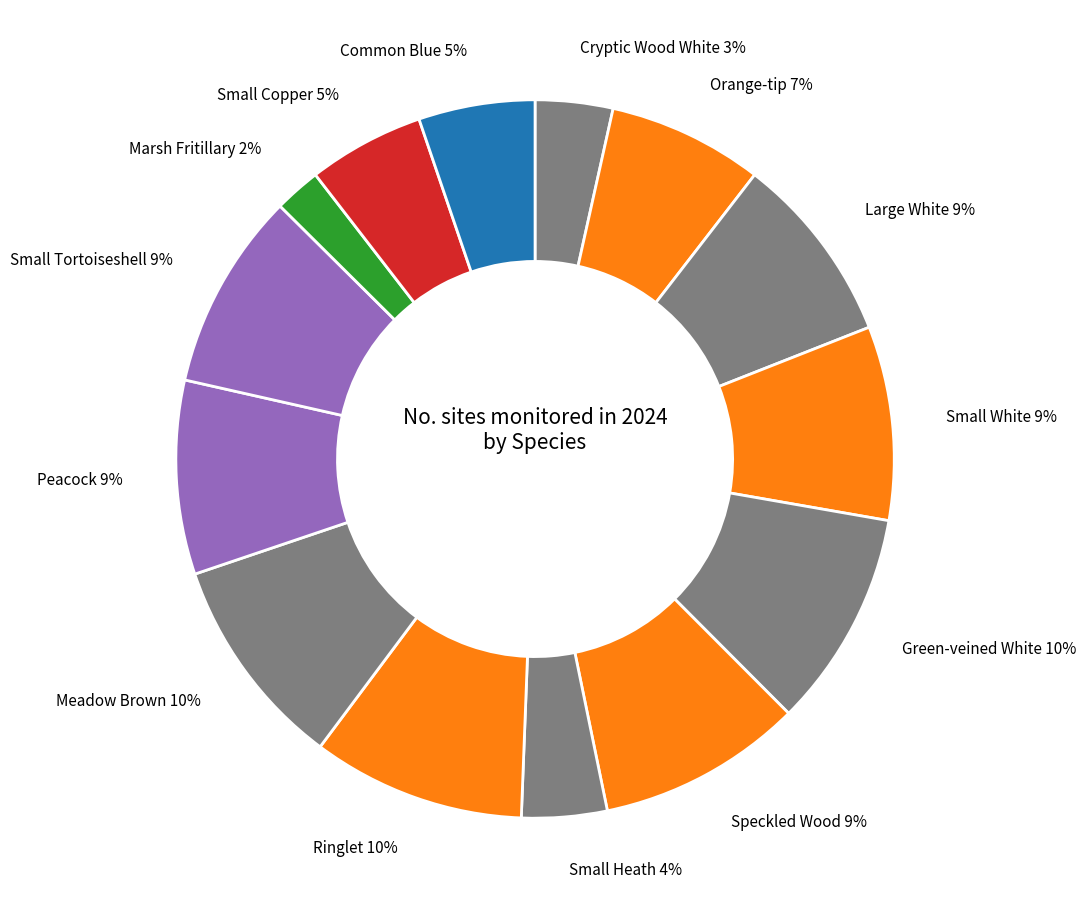

Do Speckled Wood and Cryptic Wood White together represent more than half of the pie?

No